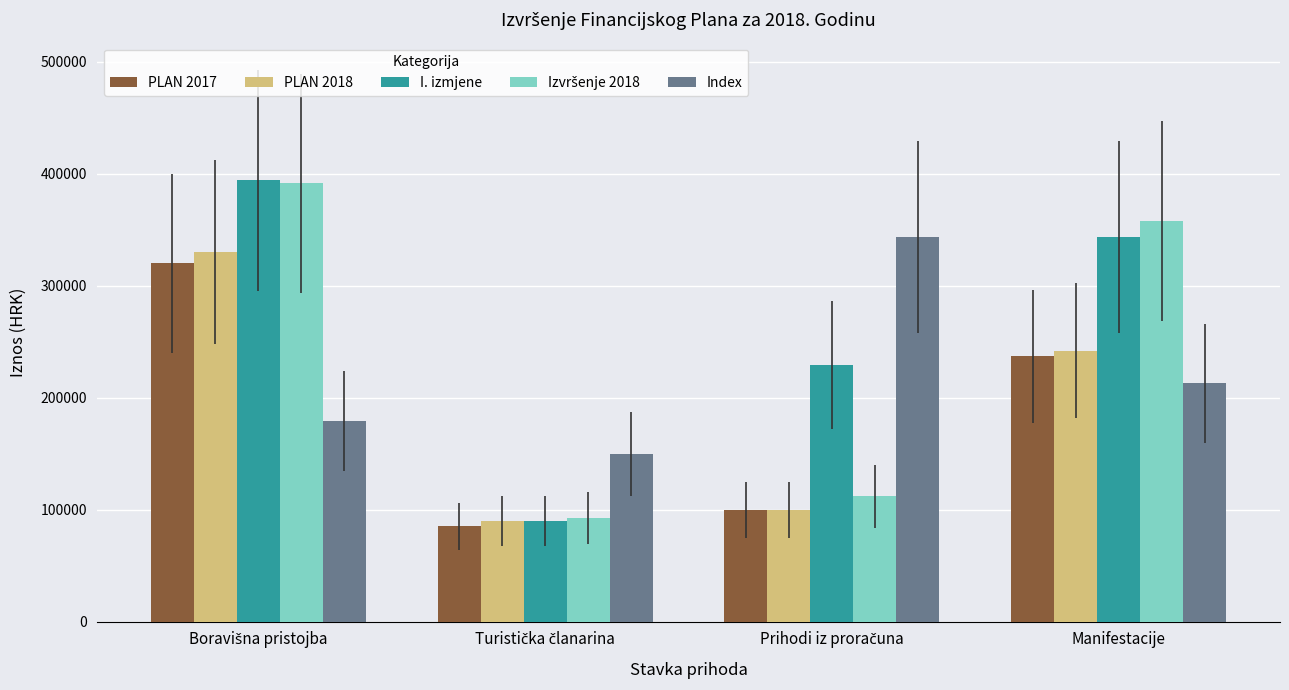

What is the sum of all Index values?

885510